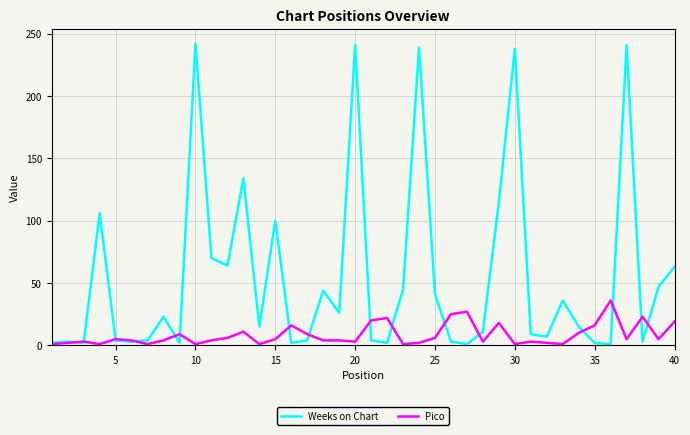

Which series has the largest total across all categories?

Weeks on Chart